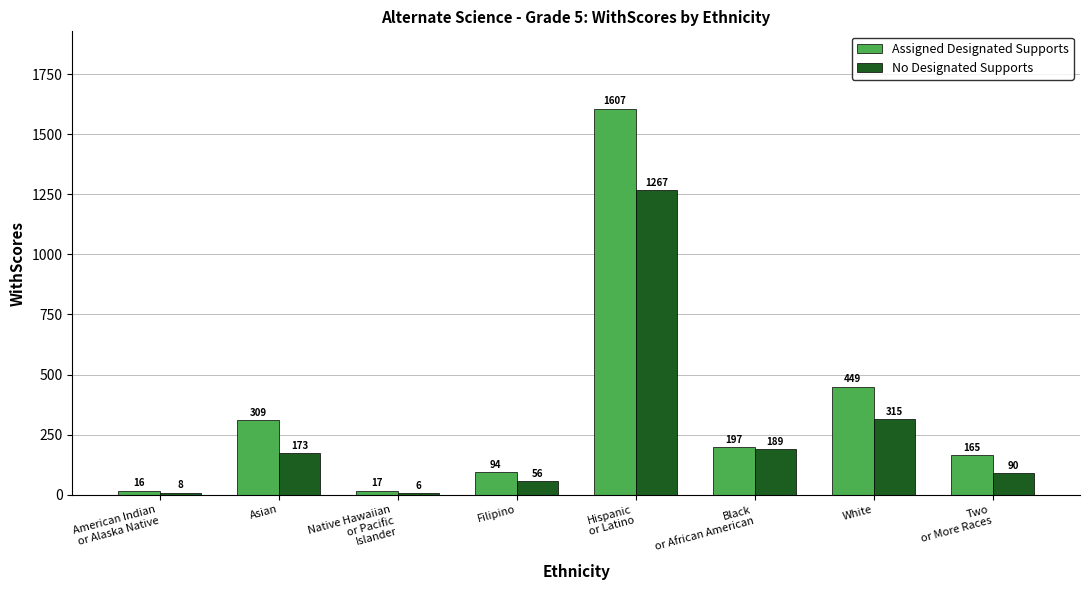

Which series has the widest spread of values?

Assigned Designated Supports